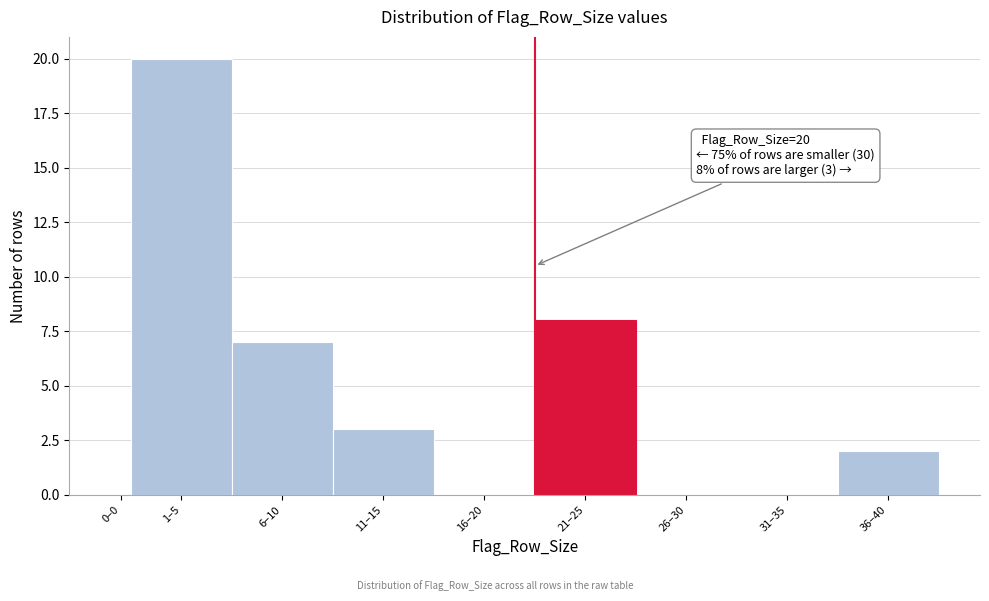

Reading right to left, what are all the values shown in this chart?

36–40=2	31–35=0	26–30=0	21–25=8	16–20=0	11–15=3	6–10=7	1–5=20	0–0=0